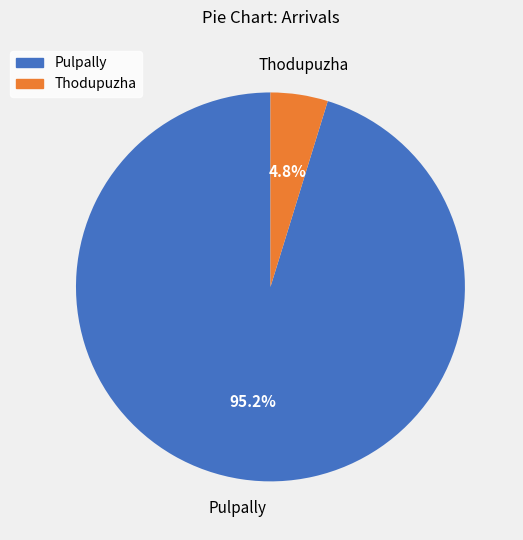

What percentage is the Thodupuzha slice, to the nearest percent?

5%